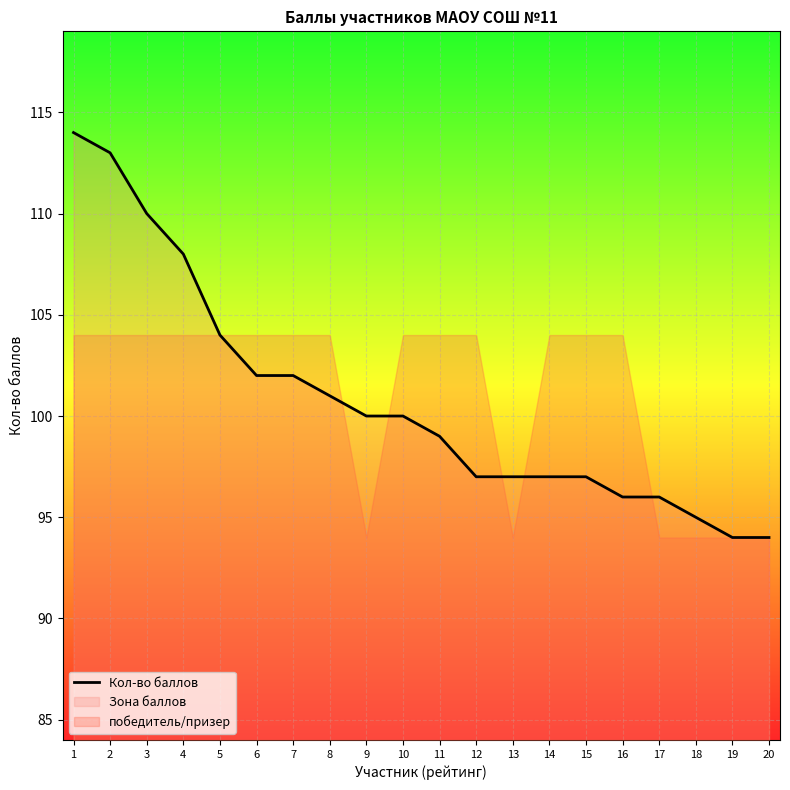

What is the minimum value shown in the chart?

94